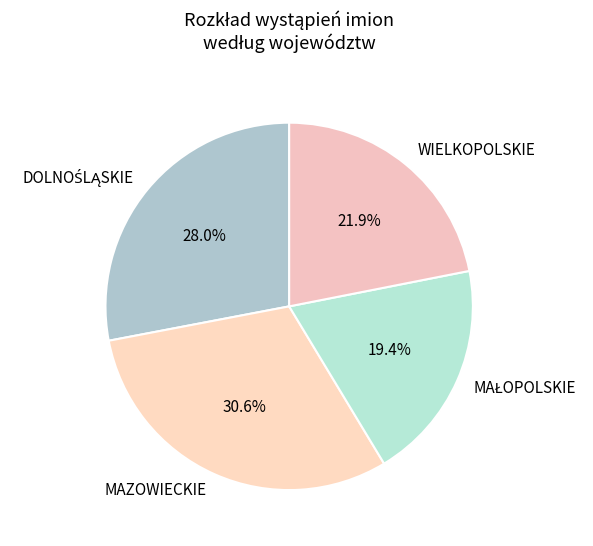

Is there a majority slice in this chart?

No